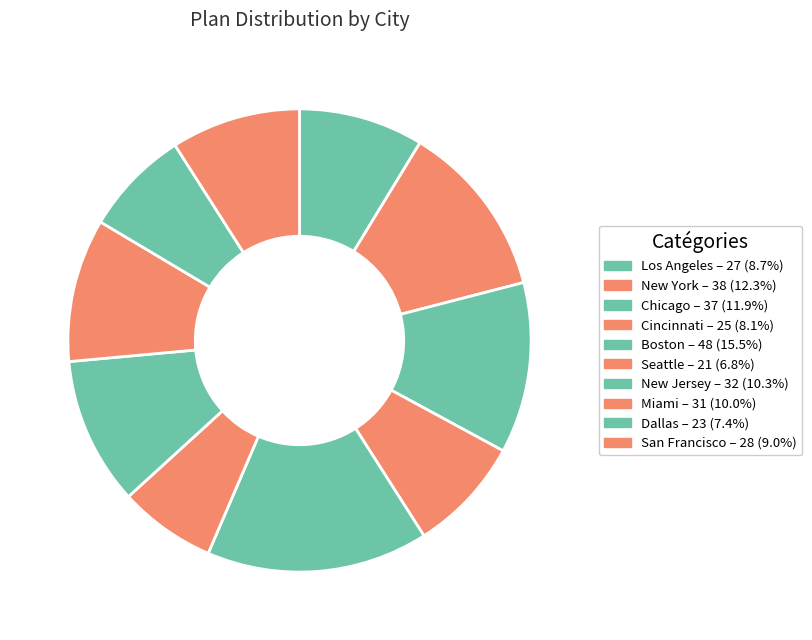

Do Boston and Miami together represent more than half of the pie?

No